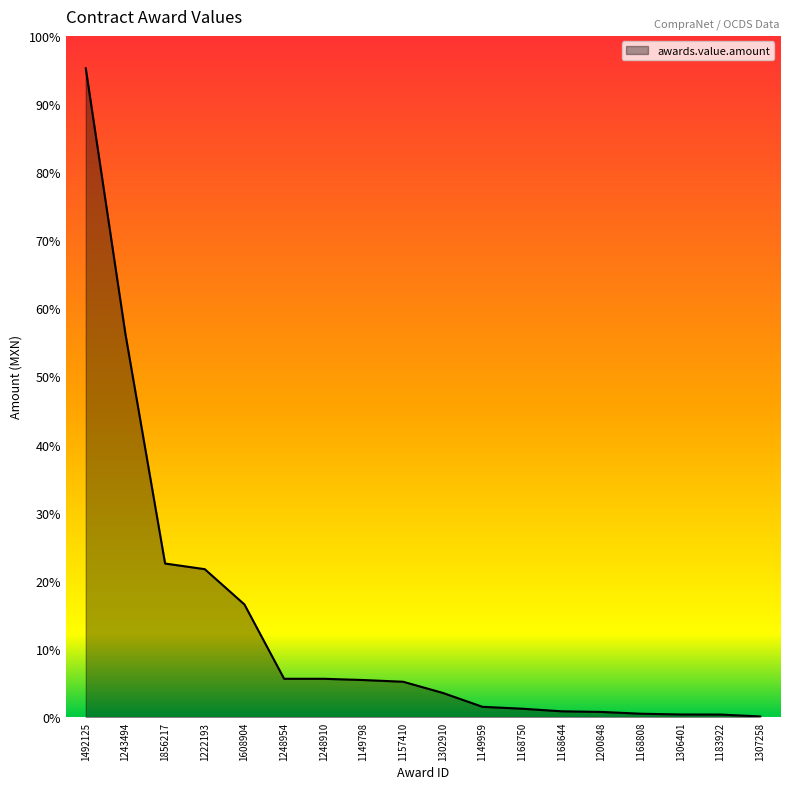

List the labels in order of value, largest first.

1492125, 1243494, 1856217, 1222193, 1608904, 1248954, 1248910, 1149798, 1157410, 1302910, 1149959, 1168750, 1168644, 1200848, 1168808, 1306401, 1183922, 1307258